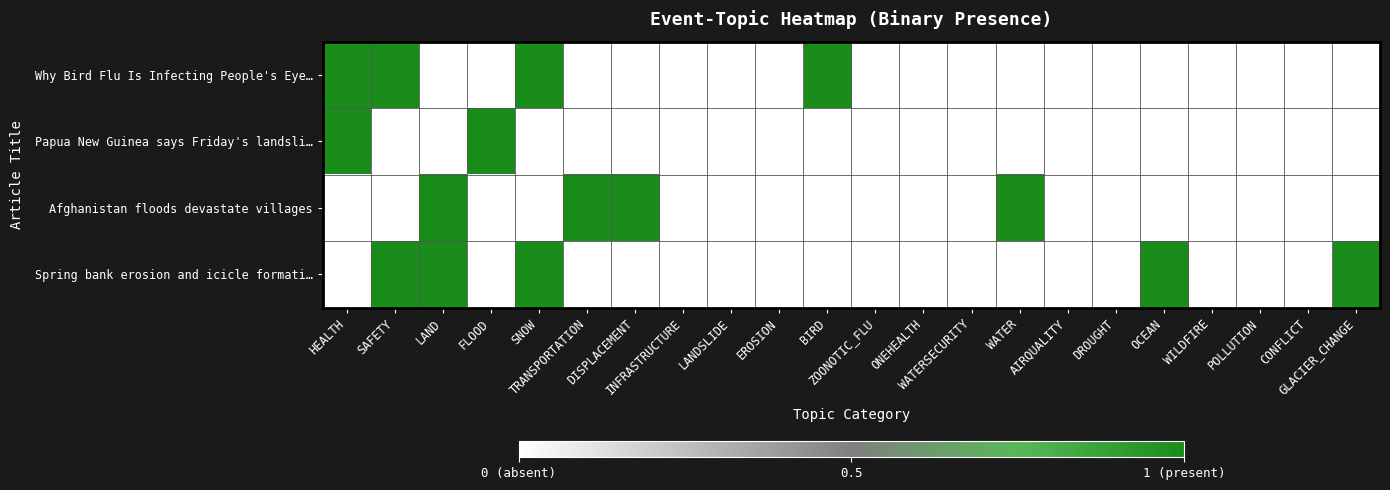

Reading right to left, extract all data points from this chart.

Why Bird Flu Is Infecting People's Eye…: GLACIER_CHANGE=0	CONFLICT=0	POLLUTION=0	WILDFIRE=0	OCEAN=0	DROUGHT=0	AIRQUALITY=0	WATER=0	WATERSECURITY=0	ONEHEALTH=0	ZOONOTIC_FLU=0	BIRD=1	EROSION=0	LANDSLIDE=0	INFRASTRUCTURE=0	DISPLACEMENT=0	TRANSPORTATION=0	SNOW=1	FLOOD=0	LAND=0	SAFETY=1	HEALTH=1
Papua New Guinea says Friday's landsli…: GLACIER_CHANGE=0	CONFLICT=0	POLLUTION=0	WILDFIRE=0	OCEAN=0	DROUGHT=0	AIRQUALITY=0	WATER=0	WATERSECURITY=0	ONEHEALTH=0	ZOONOTIC_FLU=0	BIRD=0	EROSION=0	LANDSLIDE=0	INFRASTRUCTURE=0	DISPLACEMENT=0	TRANSPORTATION=0	SNOW=0	FLOOD=1	LAND=0	SAFETY=0	HEALTH=1
Afghanistan floods devastate villages: GLACIER_CHANGE=0	CONFLICT=0	POLLUTION=0	WILDFIRE=0	OCEAN=0	DROUGHT=0	AIRQUALITY=0	WATER=1	WATERSECURITY=0	ONEHEALTH=0	ZOONOTIC_FLU=0	BIRD=0	EROSION=0	LANDSLIDE=0	INFRASTRUCTURE=0	DISPLACEMENT=1	TRANSPORTATION=1	SNOW=0	FLOOD=0	LAND=1	SAFETY=0	HEALTH=0
Spring bank erosion and icicle formati…: GLACIER_CHANGE=1	CONFLICT=0	POLLUTION=0	WILDFIRE=0	OCEAN=1	DROUGHT=0	AIRQUALITY=0	WATER=0	WATERSECURITY=0	ONEHEALTH=0	ZOONOTIC_FLU=0	BIRD=0	EROSION=0	LANDSLIDE=0	INFRASTRUCTURE=0	DISPLACEMENT=0	TRANSPORTATION=0	SNOW=1	FLOOD=0	LAND=1	SAFETY=1	HEALTH=0